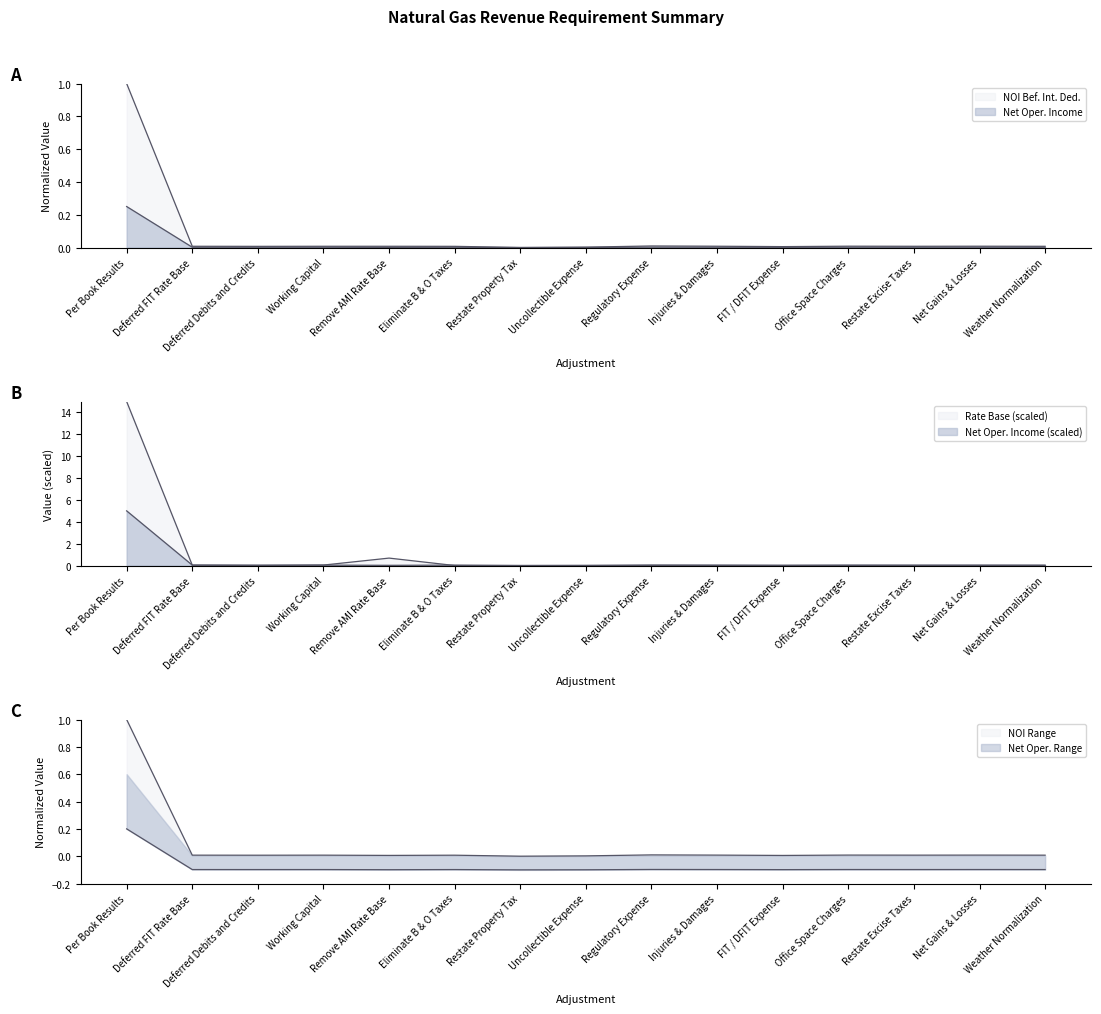

True or false: Rate Base and Net Oper. Income cross at least once.

False